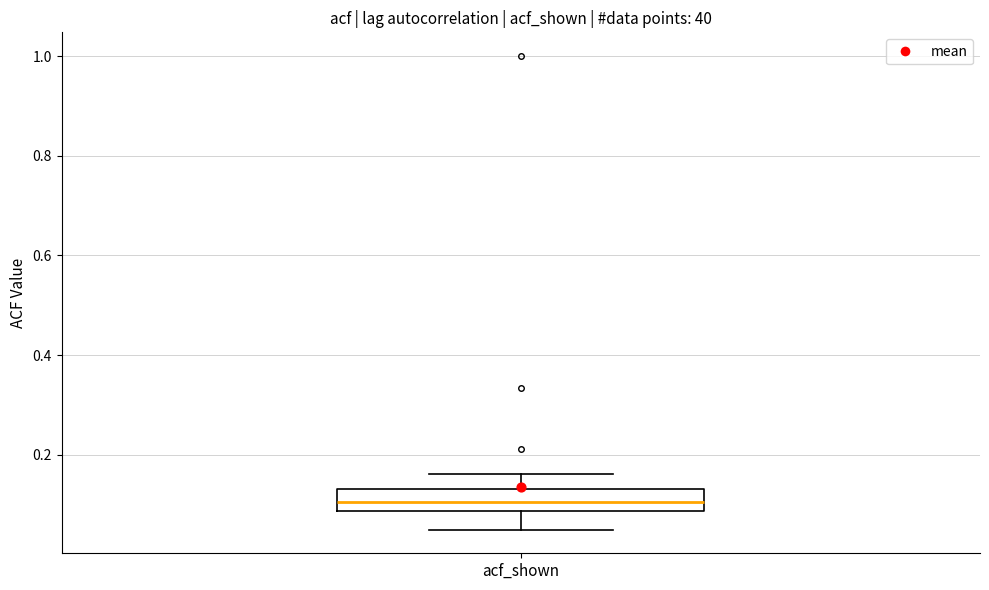

Read this box plot against the y-axis: the position of the median line, the range covered by the box, and the ends of both whiskers. The values are not printed on the chart, so give them approximately, as read against the axis.

median 0.10, box 0.08 to 0.14, whiskers 0.06 to 0.16